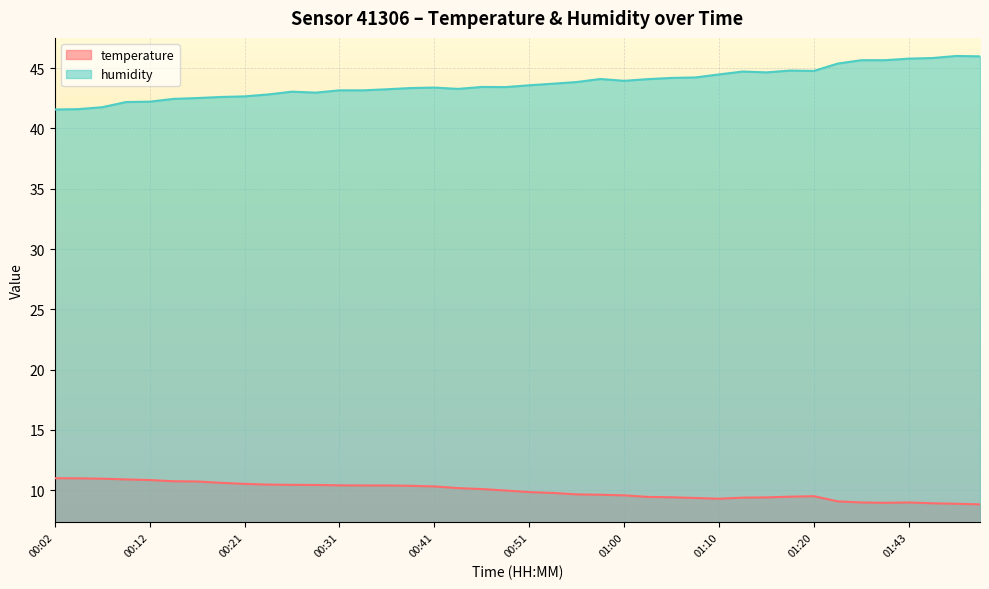

Rank the categories by temperature value from lowest to highest.

01:51, 01:48, 01:46, 01:40, 01:37, 01:43, 01:34, 01:10, 01:08, 01:13, 01:15, 01:05, 01:03, 01:18, 01:20, 01:00, 00:58, 00:56, 00:53, 00:51, 00:48, 00:46, 00:43, 00:41, 00:38, 00:33, 00:36, 00:31, 00:29, 00:26, 00:24, 00:21, 00:19, 00:16, 00:14, 00:12, 00:09, 00:07, 00:04, 00:02